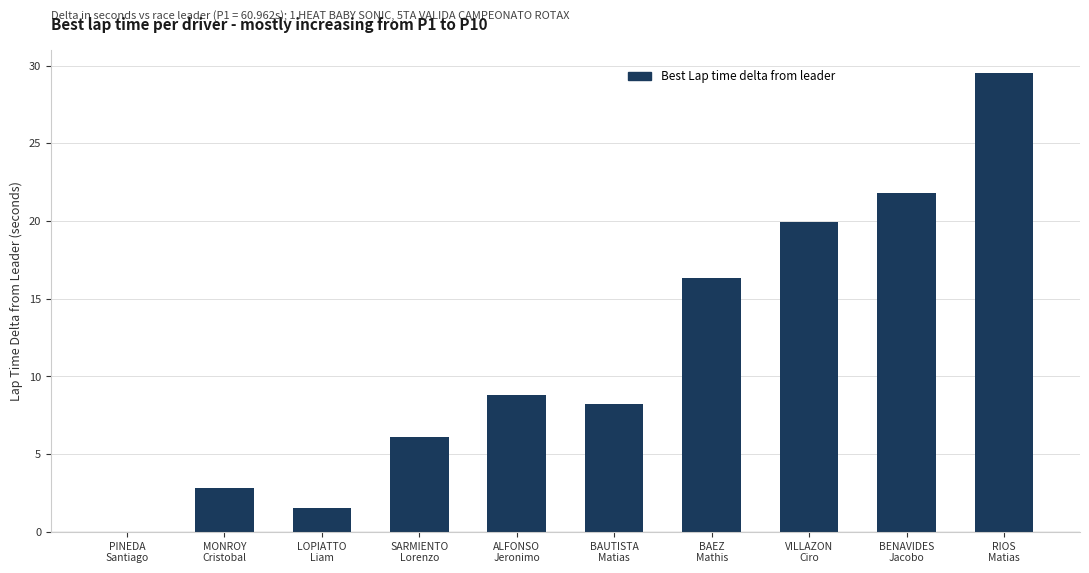

What is the maximum value shown in the chart?

29.5